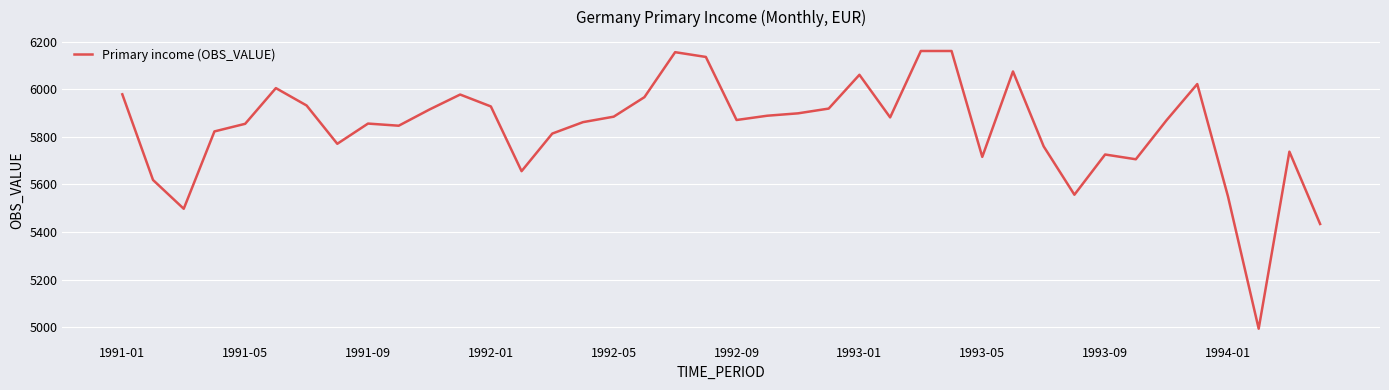

What is the greatest value displayed?

6161